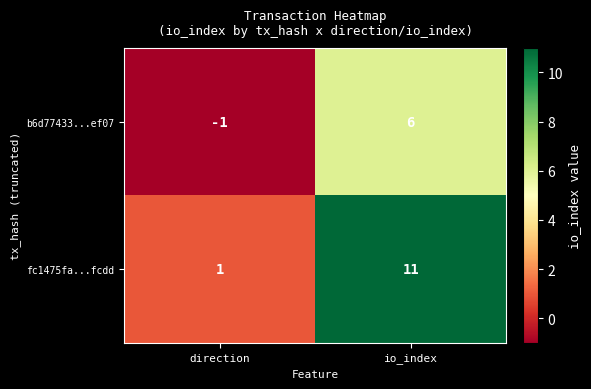

Which label corresponds to the largest value in the chart?

io_index